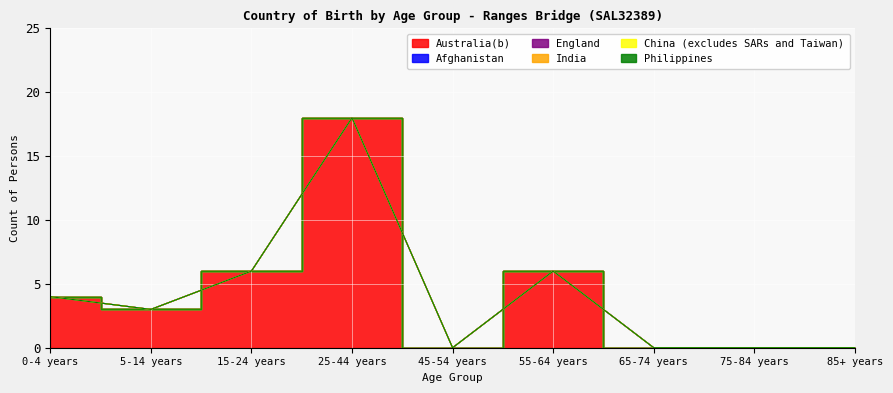

At which label is China (excludes SARs and Taiwan) closest to 0?

0-4 years